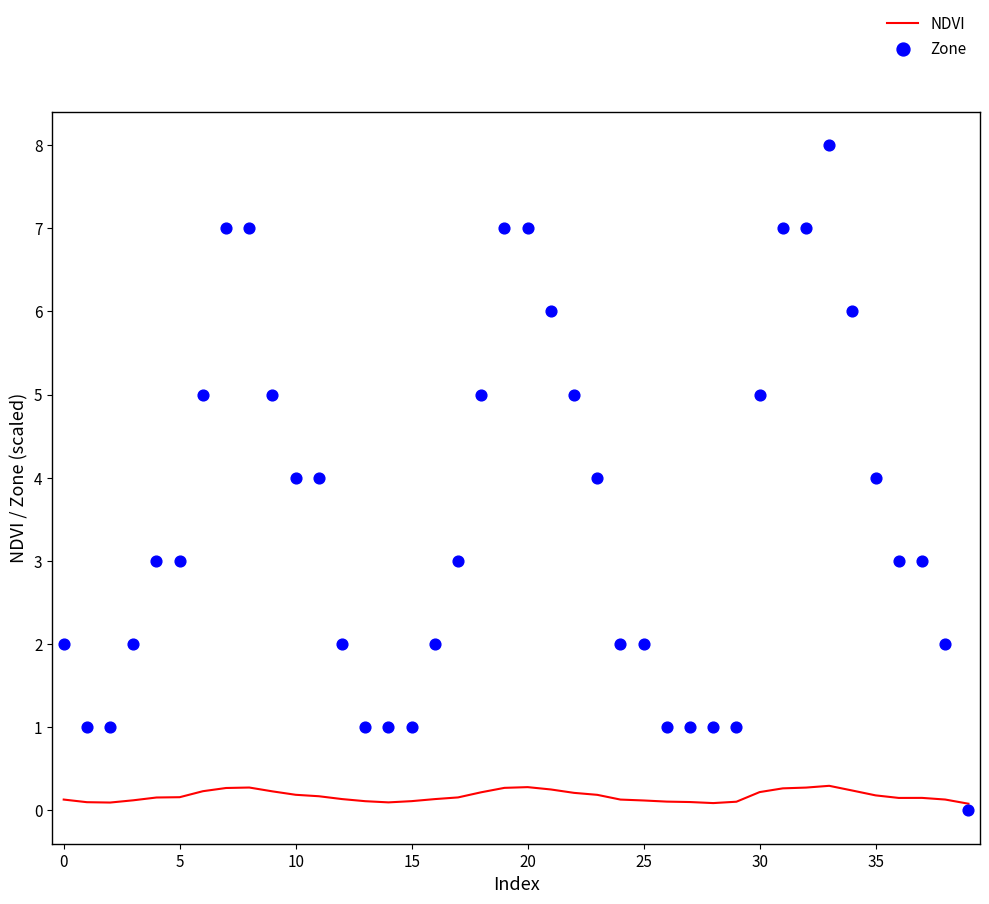

At which category is the sum across all series the highest?

33